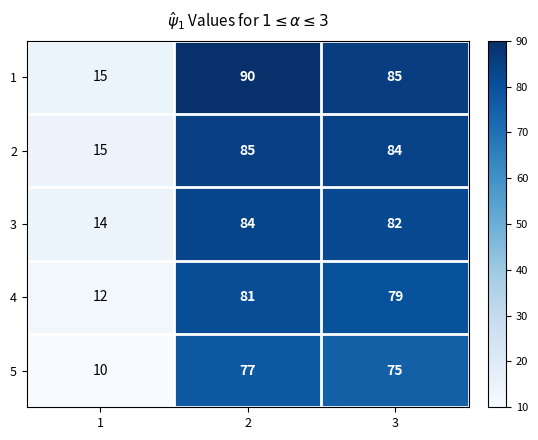

What is the difference between the highest and lowest values at 1?

5